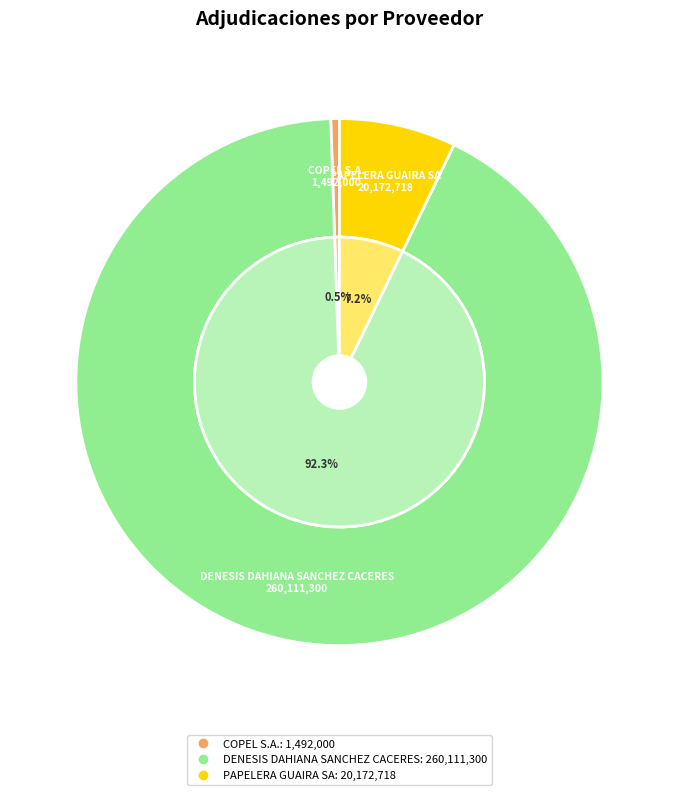

What is the change in value from DENESIS DAHIANA SANCHEZ CACERES to PAPELERA GUAIRA SA?

-239938582